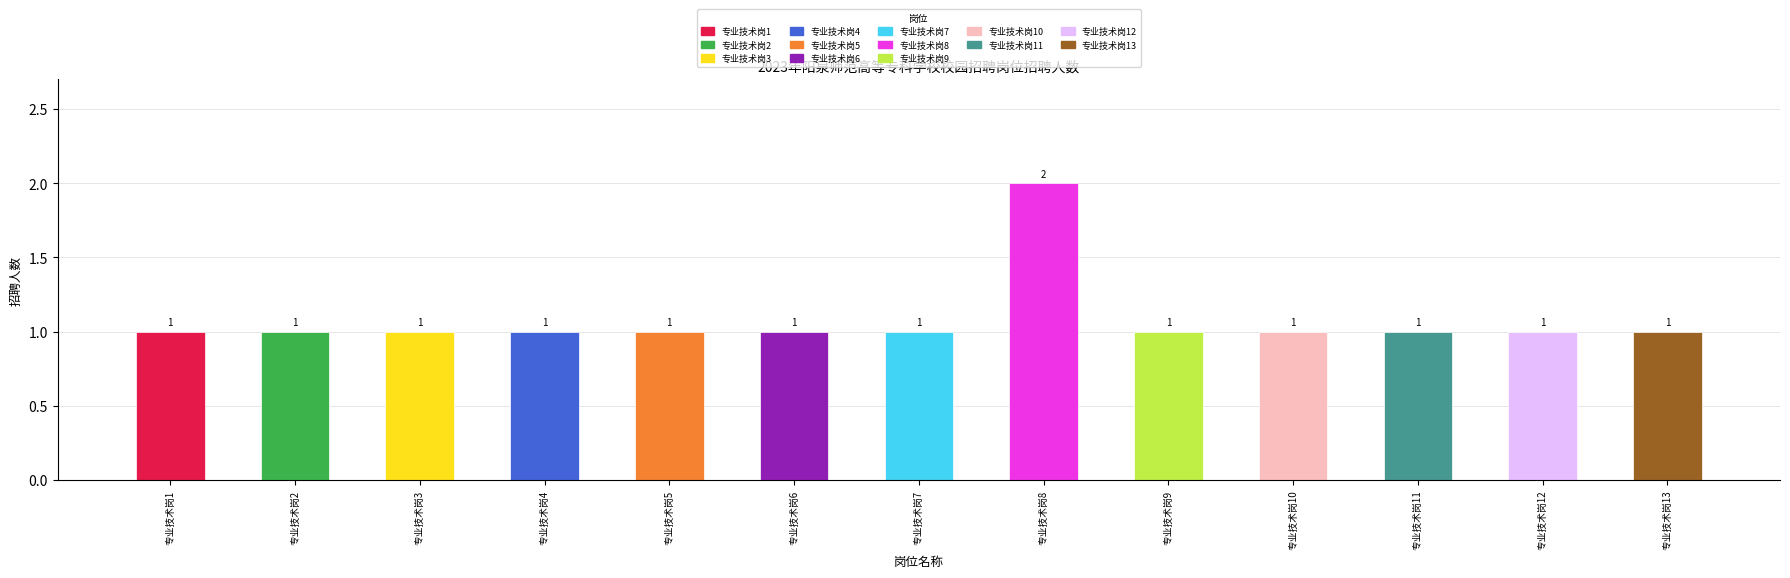

What is the value of the 11th bar from the left?

1